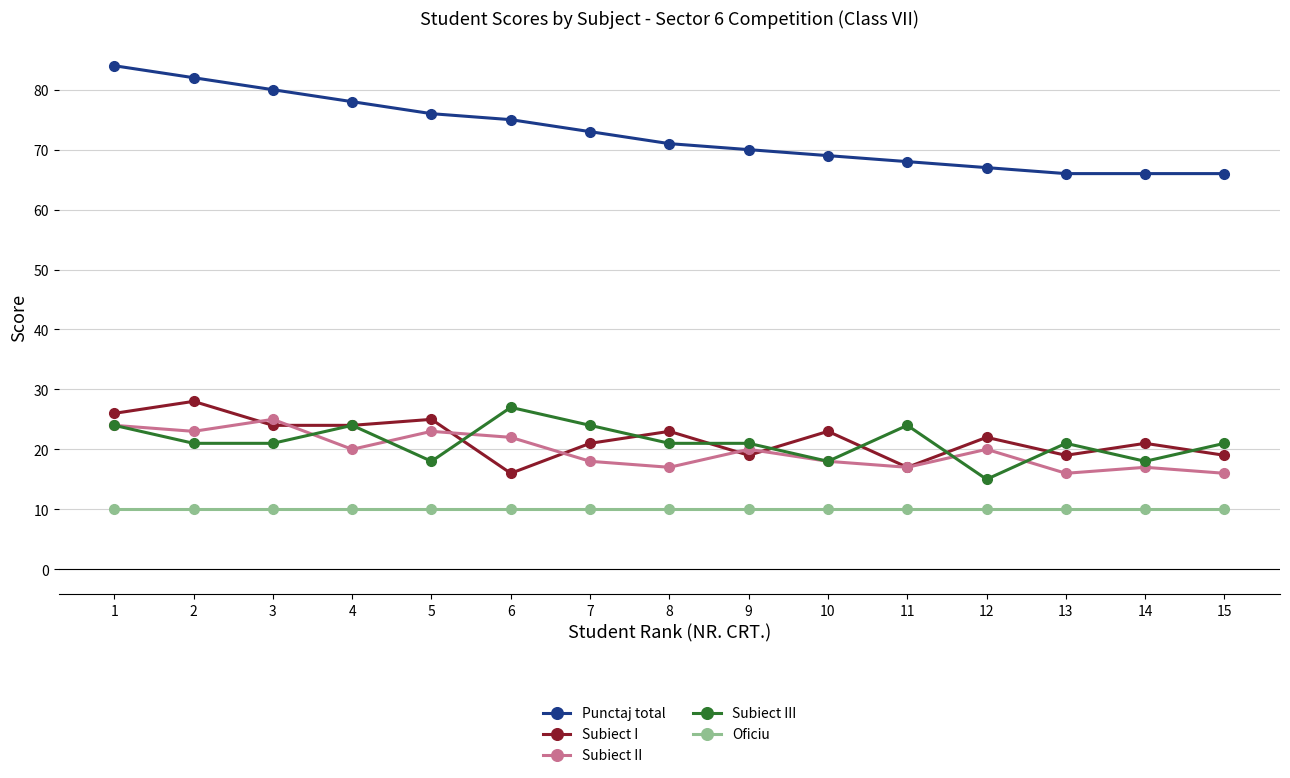

What are all the series names shown in the legend?

Punctaj total, Subiect I, Subiect II, Subiect III, Oficiu